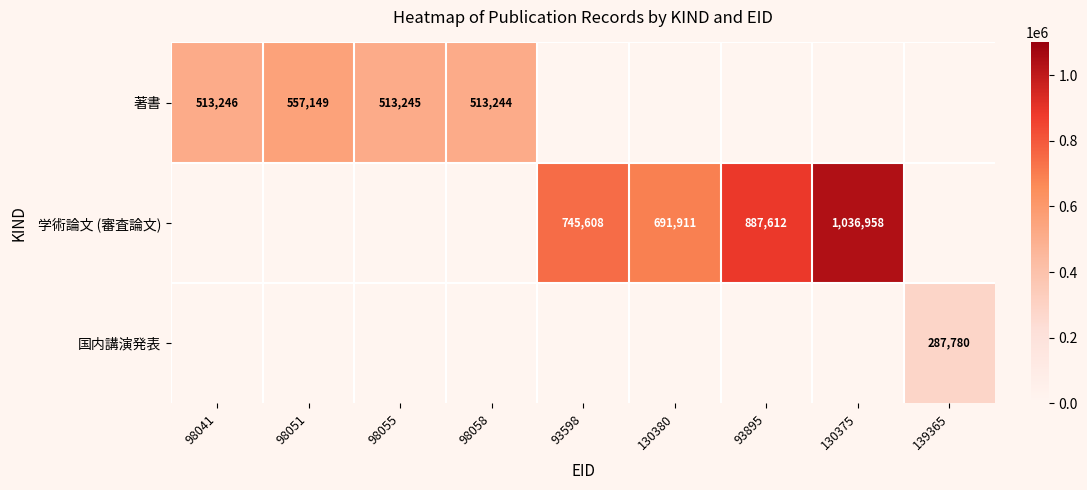

At how many categories does at least one series exceed 984077?

1